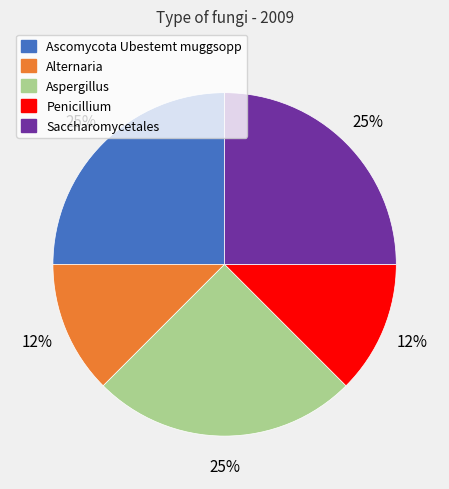

Which has a higher value, Alternaria or Aspergillus?

Aspergillus